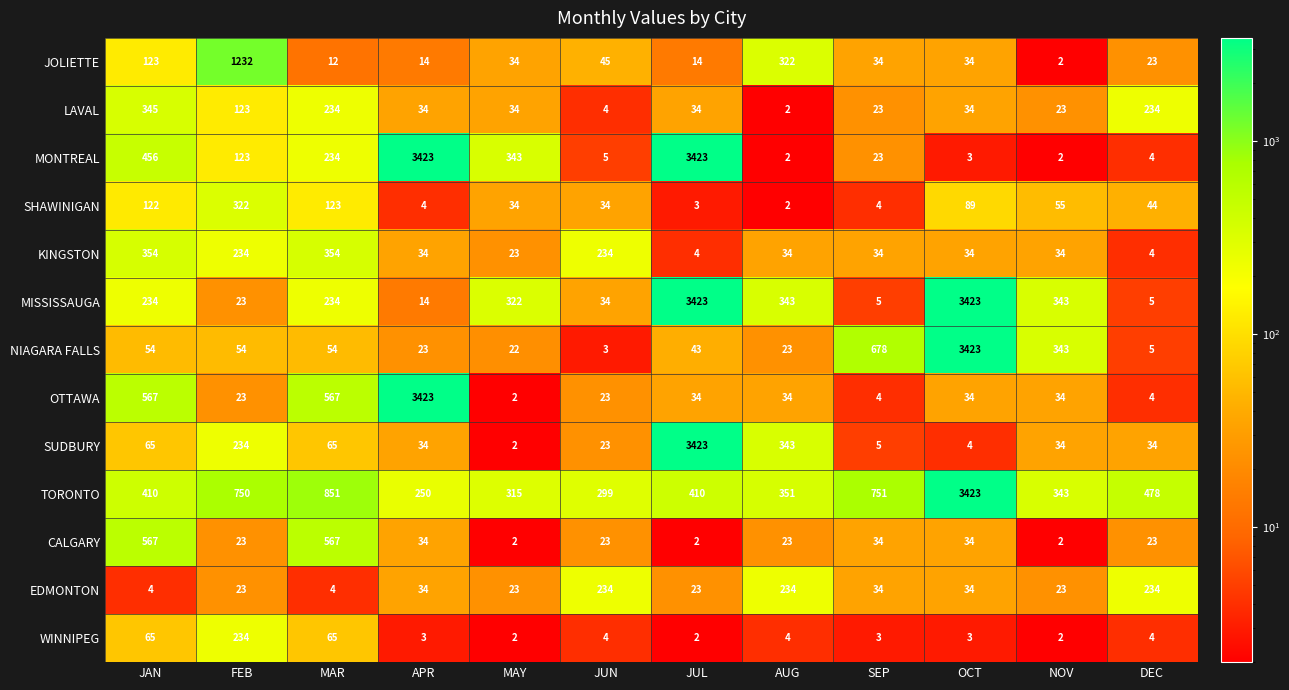

What value does the KINGSTON series have at MAY?

23